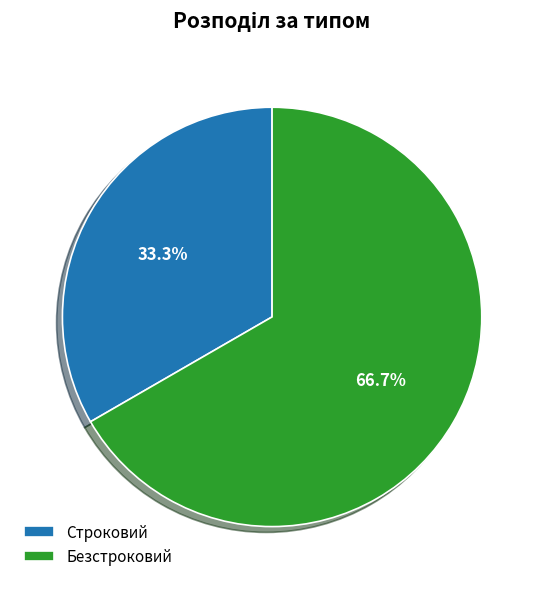

Which category has the smallest portion of the pie?

Строковий